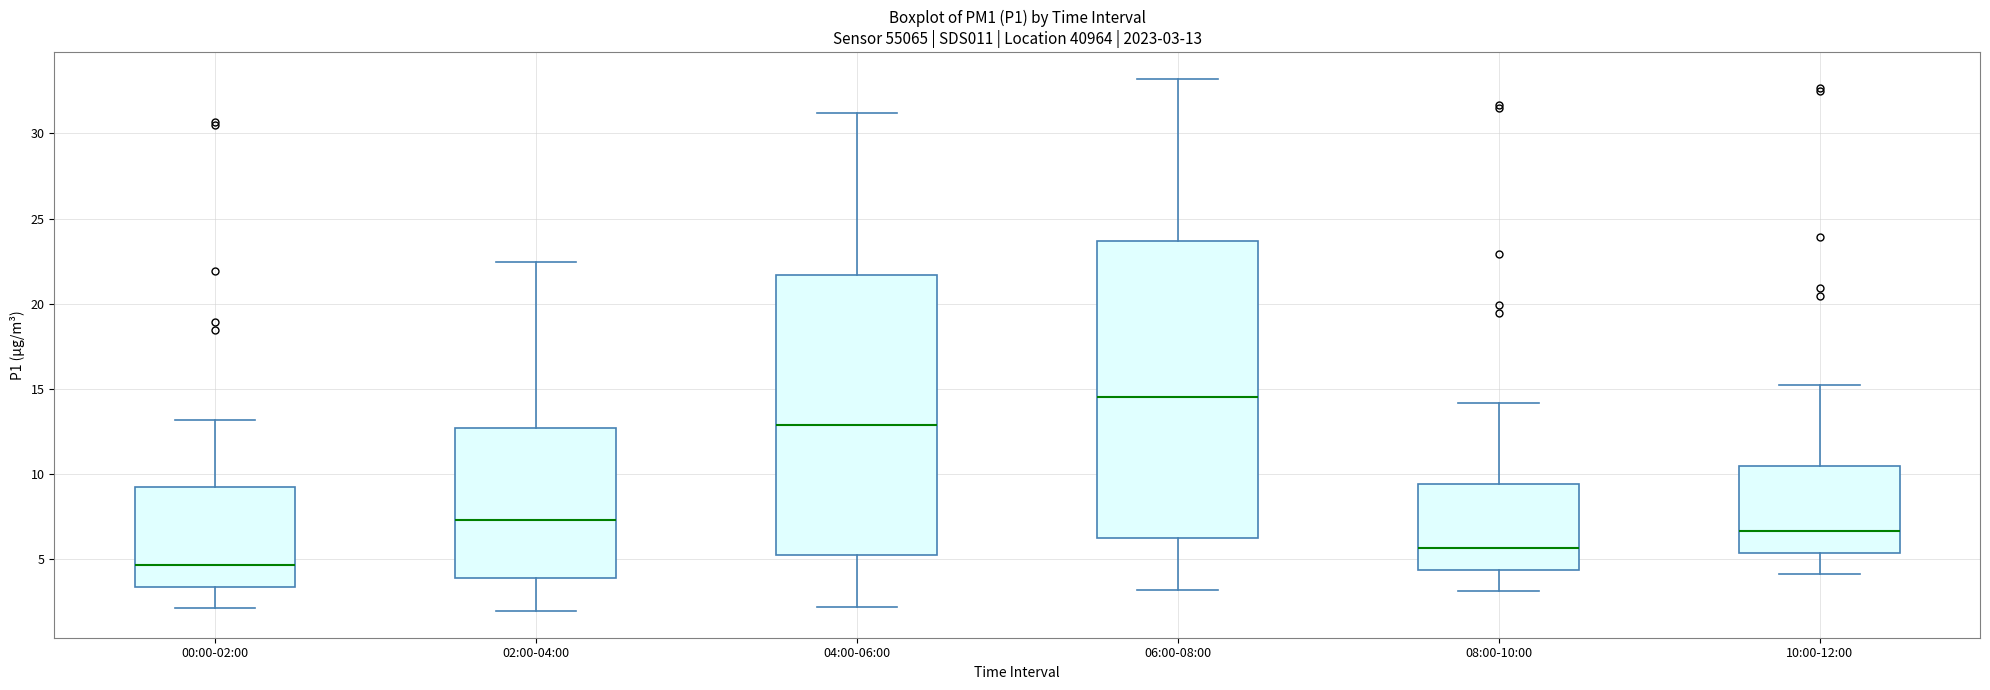

Which box has the lowest median line?

00:00-02:00